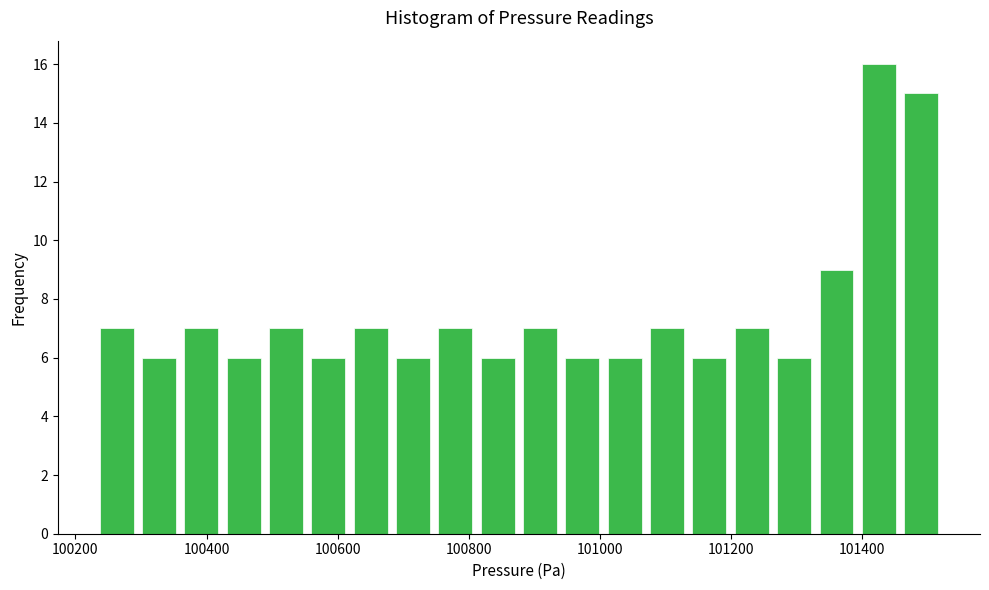

Around what value on the x-axis is the tallest bar? Give the approximate position of its centre, as read against the axis.

101420